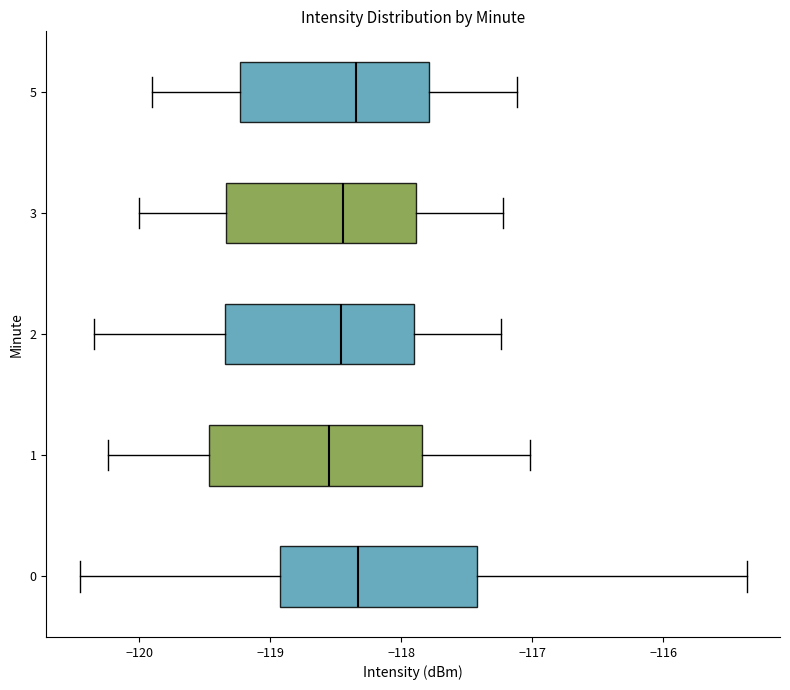

Comparing the boxes themselves (not the whiskers), which one is the widest?

1